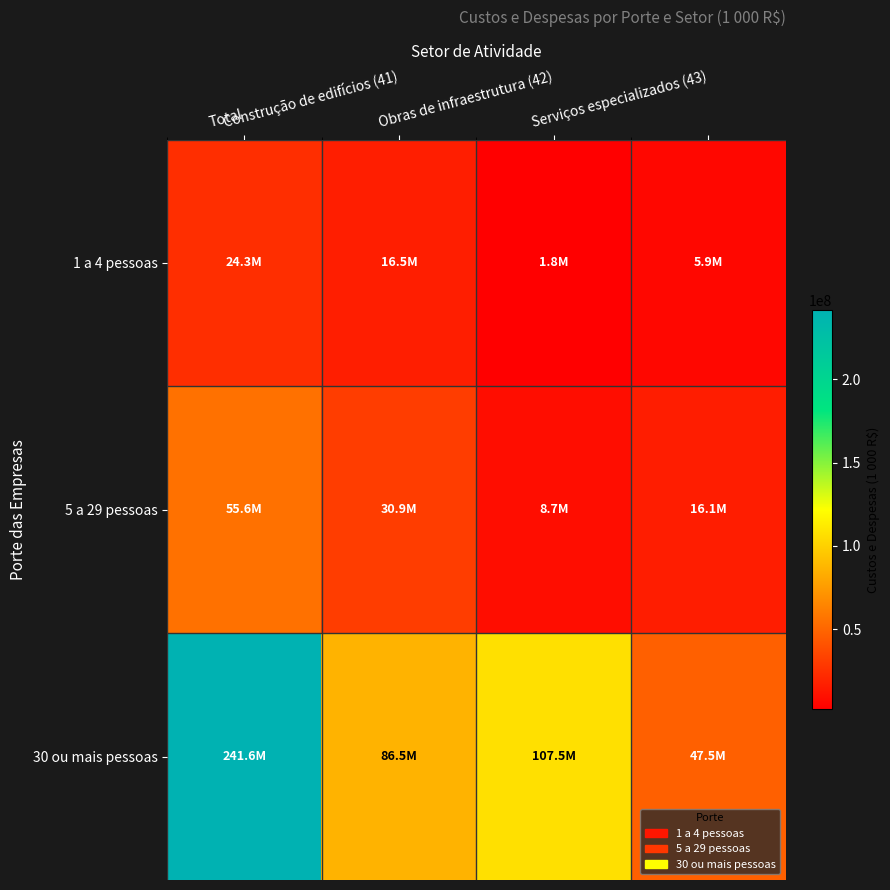

At Serviços especializados (43), list the series in order from smallest to largest.

1 a 4 pessoas, 5 a 29 pessoas, 30 ou mais pessoas